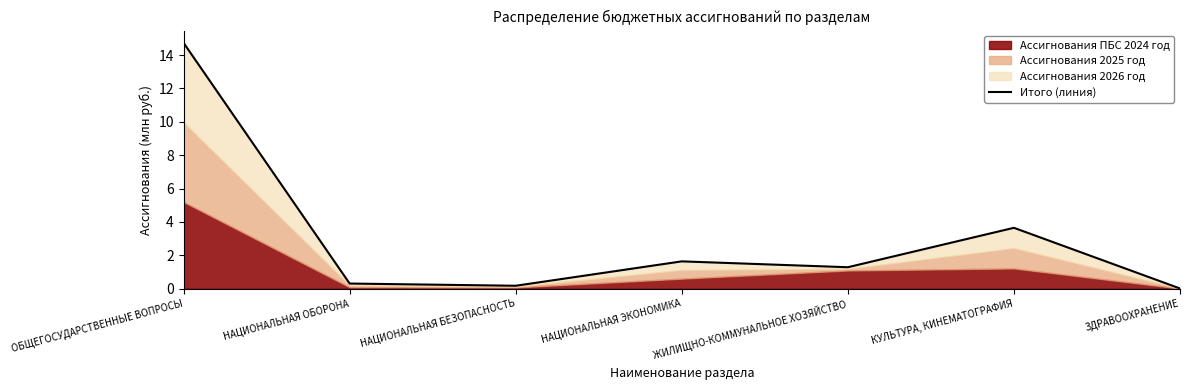

Reading right to left, what are all the values shown in this chart?

ЗДРАВООХРАНЕНИЕ=0.0	КУЛЬТУРА, КИНЕМАТОГРАФИЯ=3.7	ЖИЛИЩНО-КОММУНАЛЬНОЕ ХОЗЯЙСТВО=1.3	НАЦИОНАЛЬНАЯ ЭКОНОМИКА=1.6	НАЦИОНАЛЬНАЯ БЕЗОПАСНОСТЬ=0.2	НАЦИОНАЛЬНАЯ ОБОРОНА=0.3	ОБЩЕГОСУДАРСТВЕННЫЕ ВОПРОСЫ=14.7